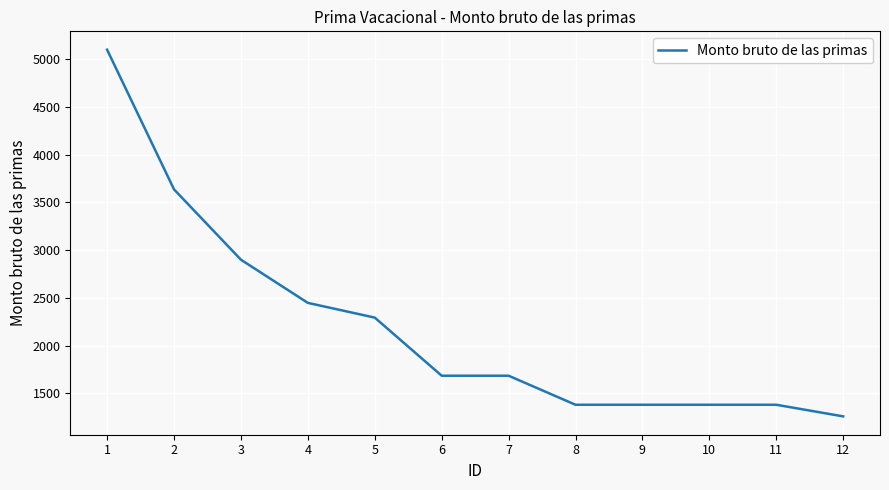

True or false: the data shows 3637.0 at 2.

True